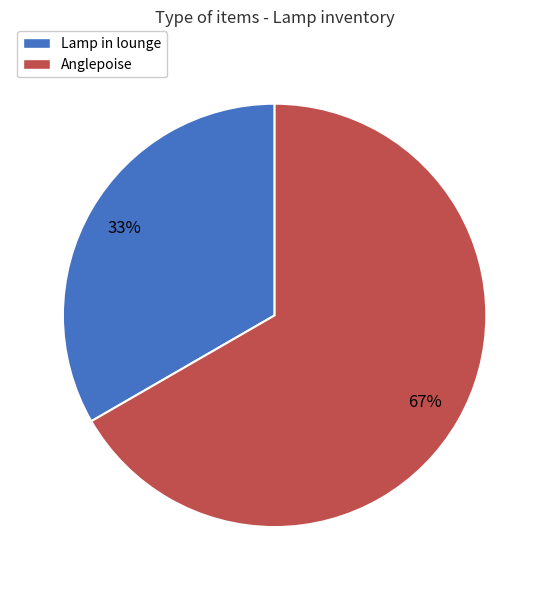

Which category has the biggest portion of the pie?

Anglepoise